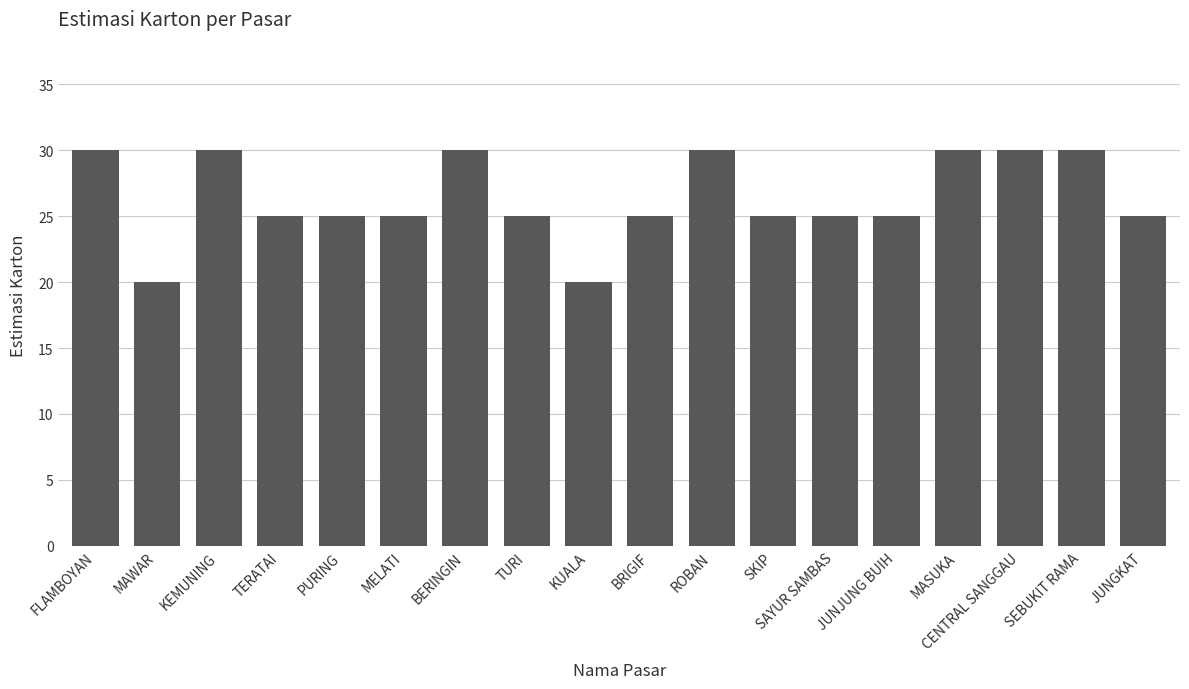

What is the difference between the maximum and minimum values?

10